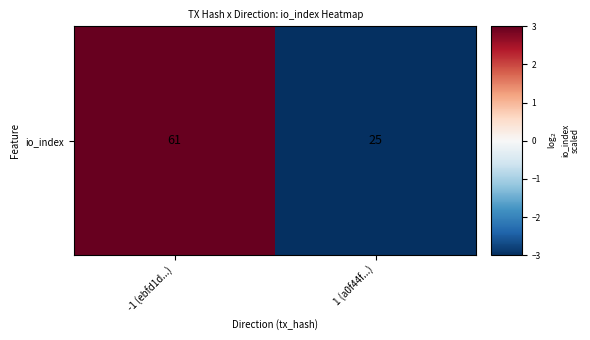

How many distinct data groups are displayed?

1